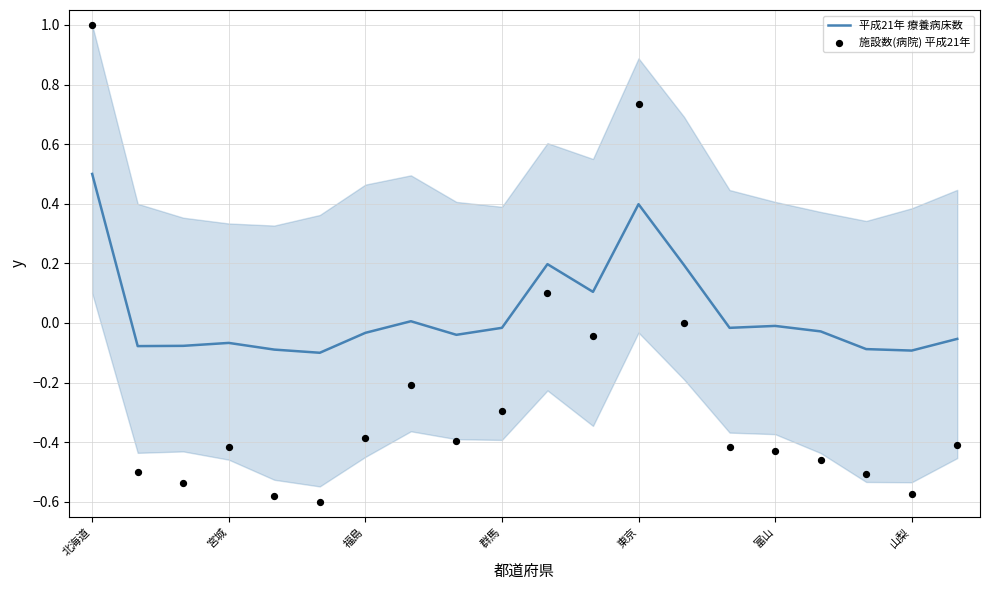

What are all the series names shown in the legend?

平成21年 療養病床数, 施設数(病院) 平成21年